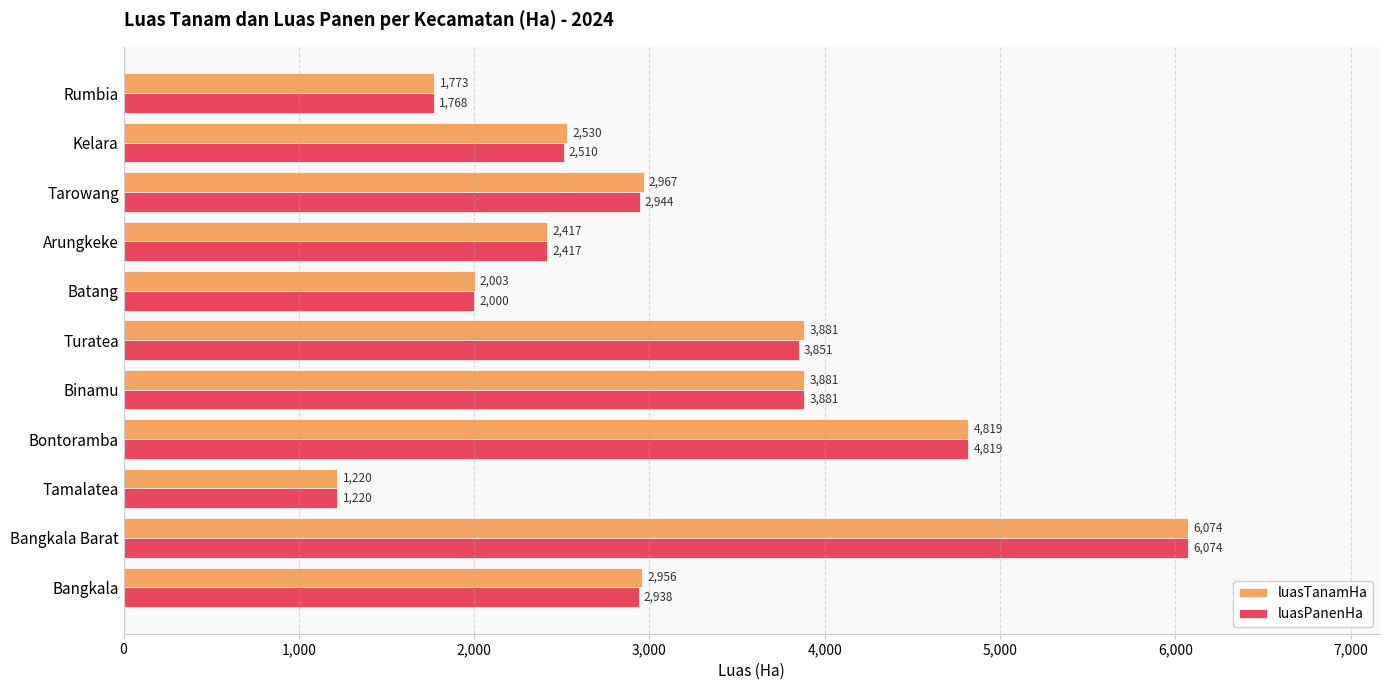

What is the difference between the highest and lowest values at Tarowang?

23